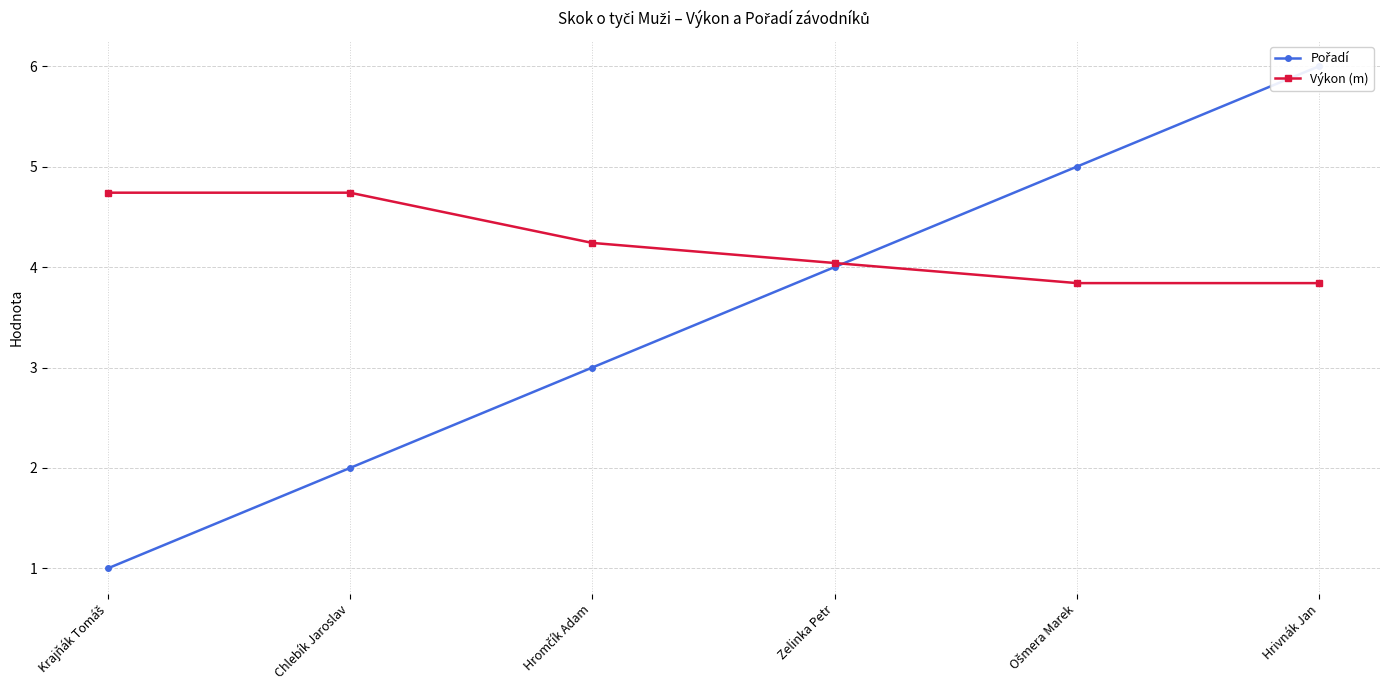

Which series ends up on top after the final intersection of Výkon (m) and Pořadí?

Pořadí